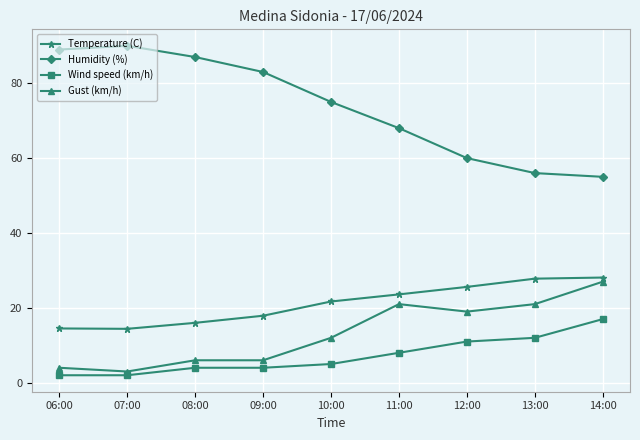

At how many categories does at least one series exceed 31?

9